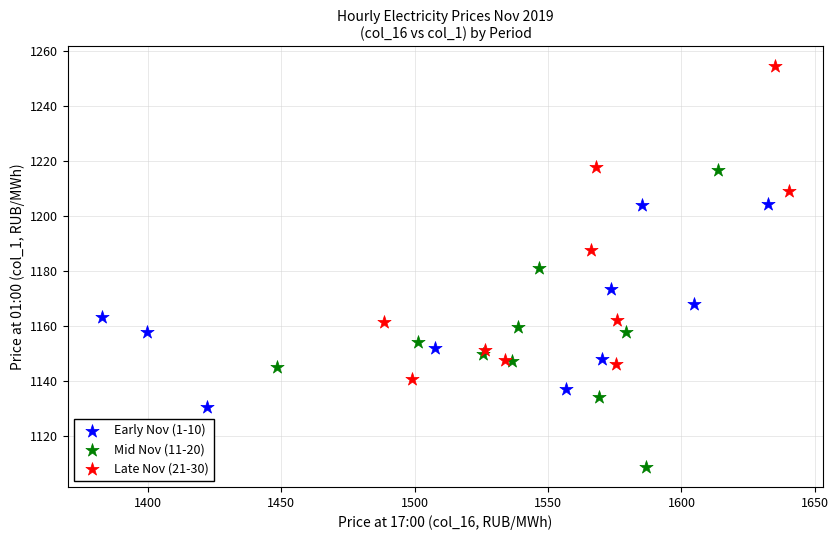

What are all the series names shown in the legend?

Early Nov (1-10), Mid Nov (11-20), Late Nov (21-30)